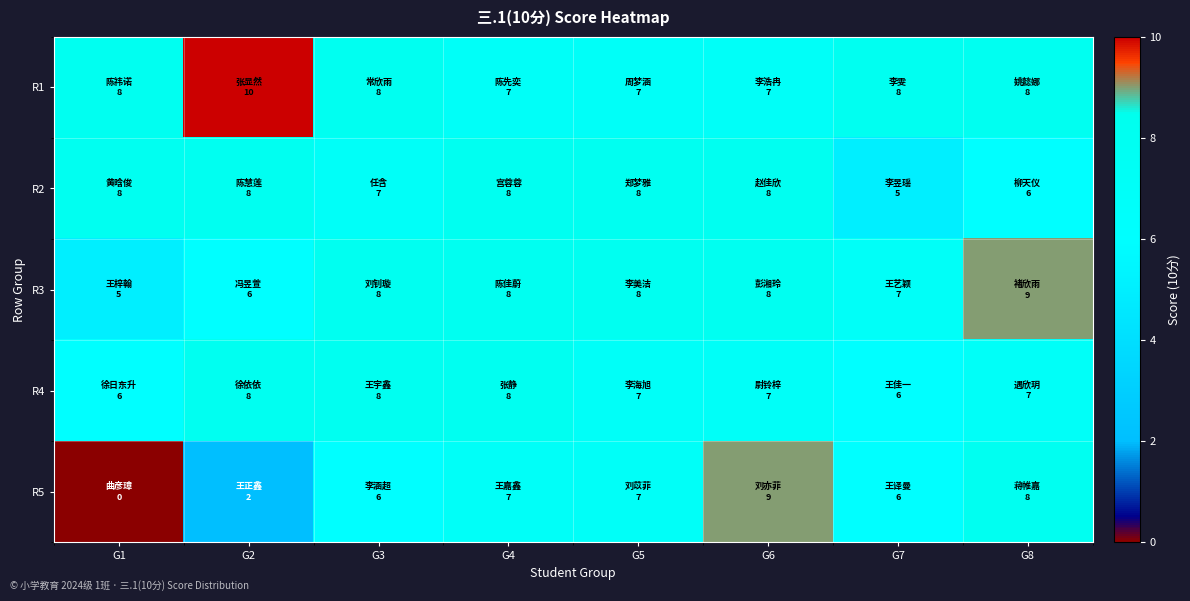

At which category is the sum across all series the highest?

G6